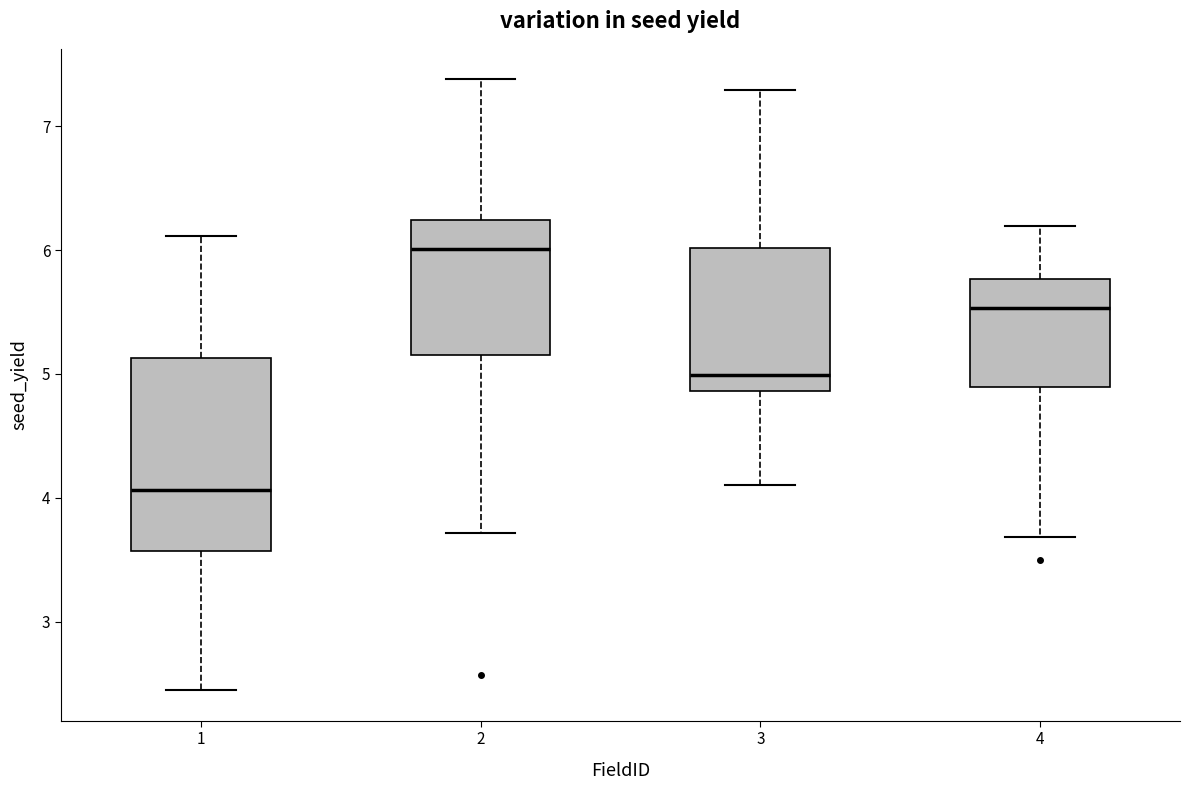

Reading left to right, transcribe this box plot: for each box, give where its median line is, the range the box spans, and where its two whiskers end, as read against the y-axis. The values are not printed on the chart, so give them approximately, as read against the axis.

1: median 4.1, box 3.6 to 5.1, whiskers 2.4 to 6.1
2: median 6.0, box 5.2 to 6.2, whiskers 3.7 to 7.4
3: median 5.0, box 4.9 to 6.0, whiskers 4.1 to 7.3
4: median 5.5, box 4.9 to 5.8, whiskers 3.7 to 6.2